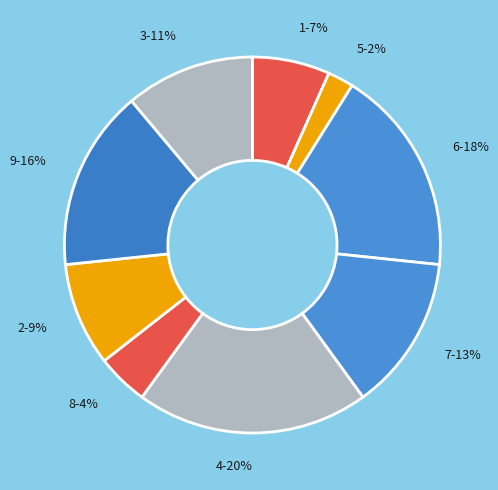

To the nearest percent, what is the difference between the largest and smallest slice percentages?

18%